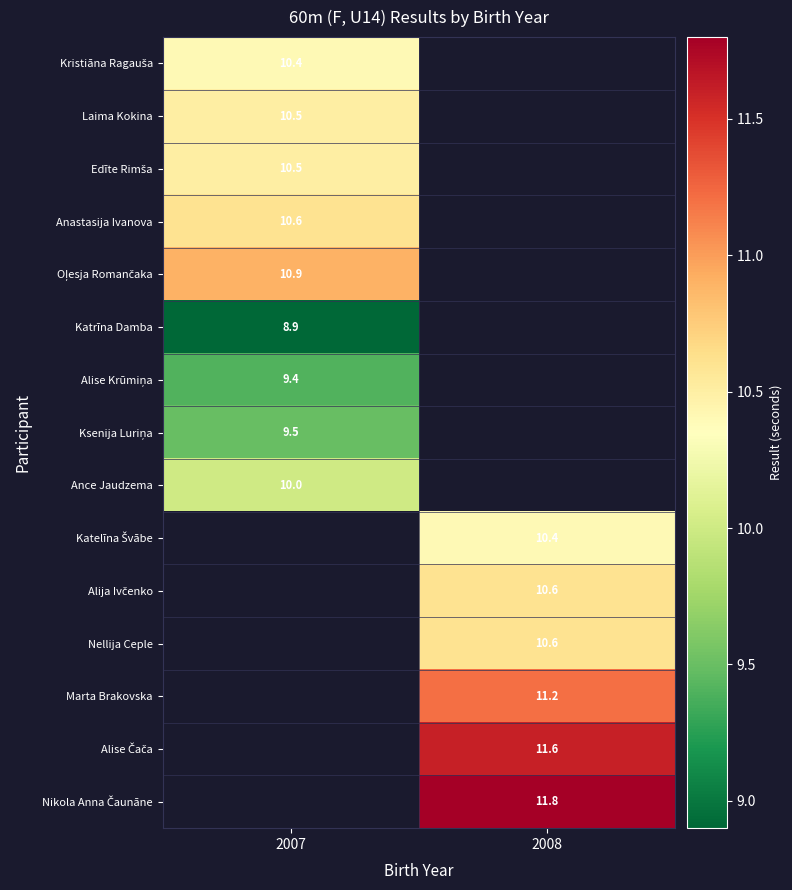

What is the approximate value of Nellija Ceple at 2008?

10.6